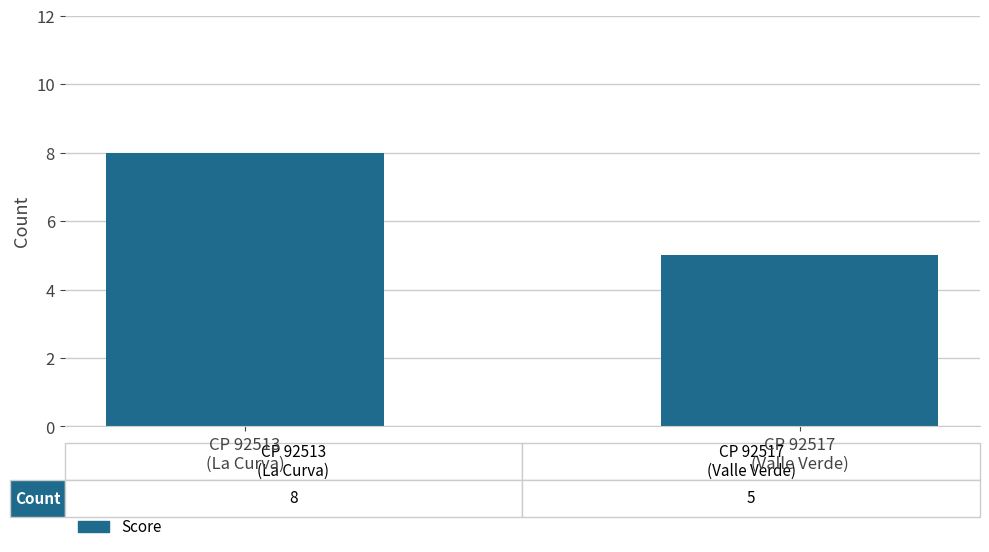

What is the label of the 1st bar from the left?

CP 92513
(La Curva)